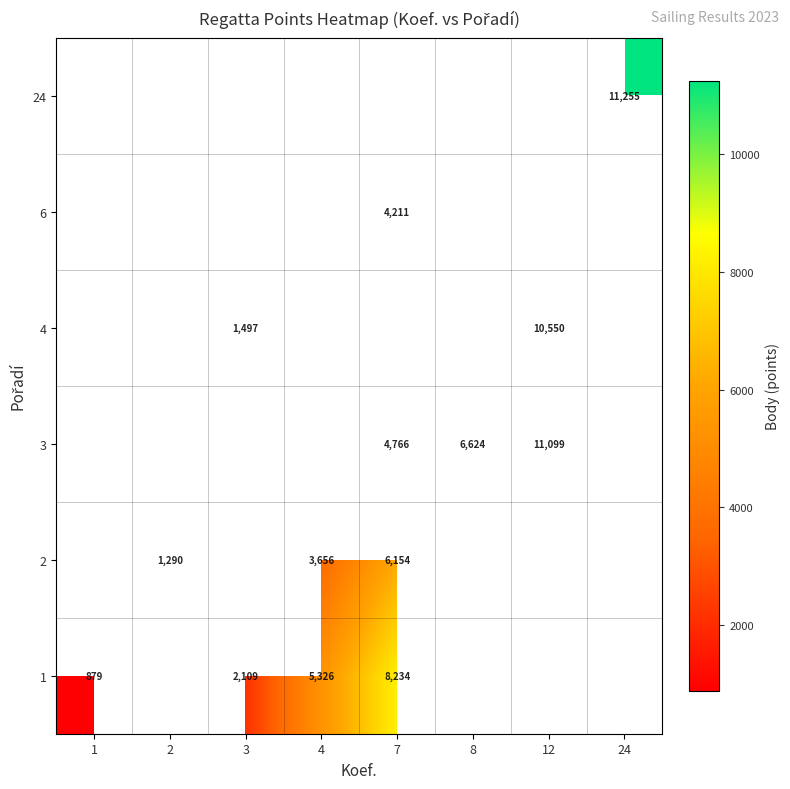

The value of 1 at 1 is 1254. True or false?

False